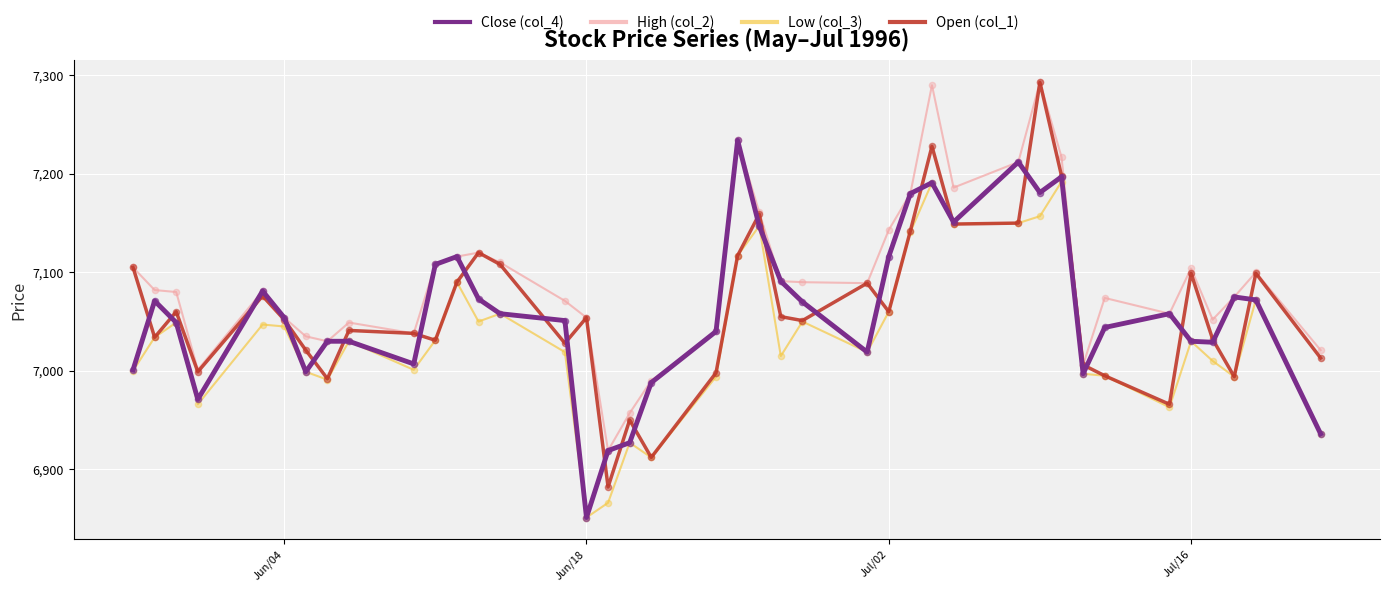

What is the minimum value shown in the chart?

6851